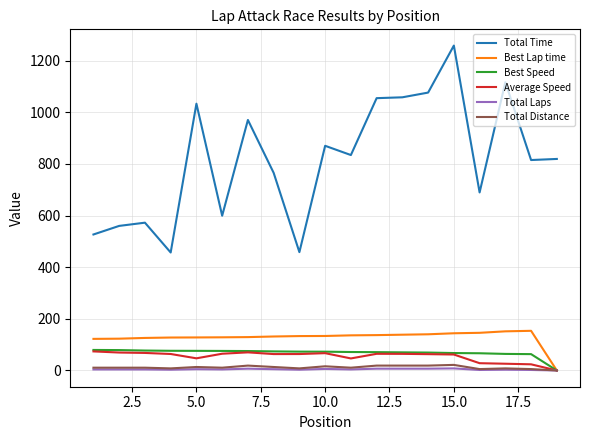

What is the greatest value displayed?

1257.9